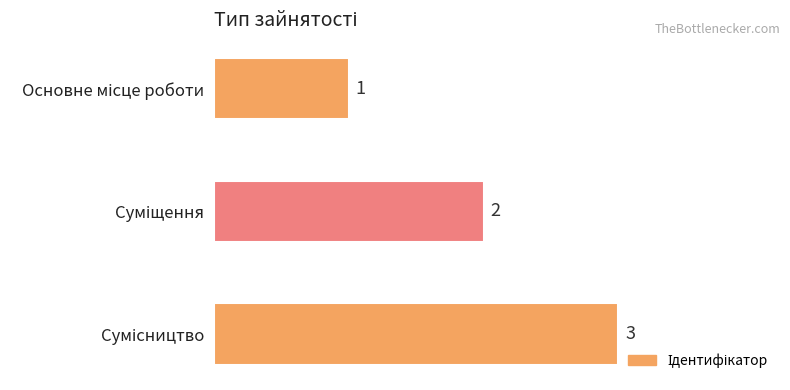

How many values are between 1 and 3?

3